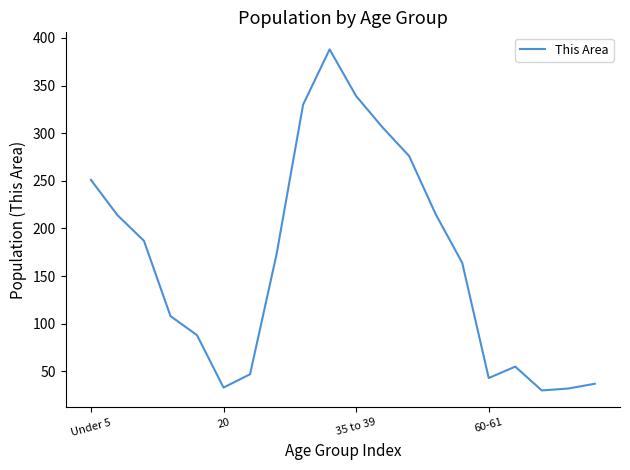

How many interior local peaks (higher than both neighbors) does the data have?

2